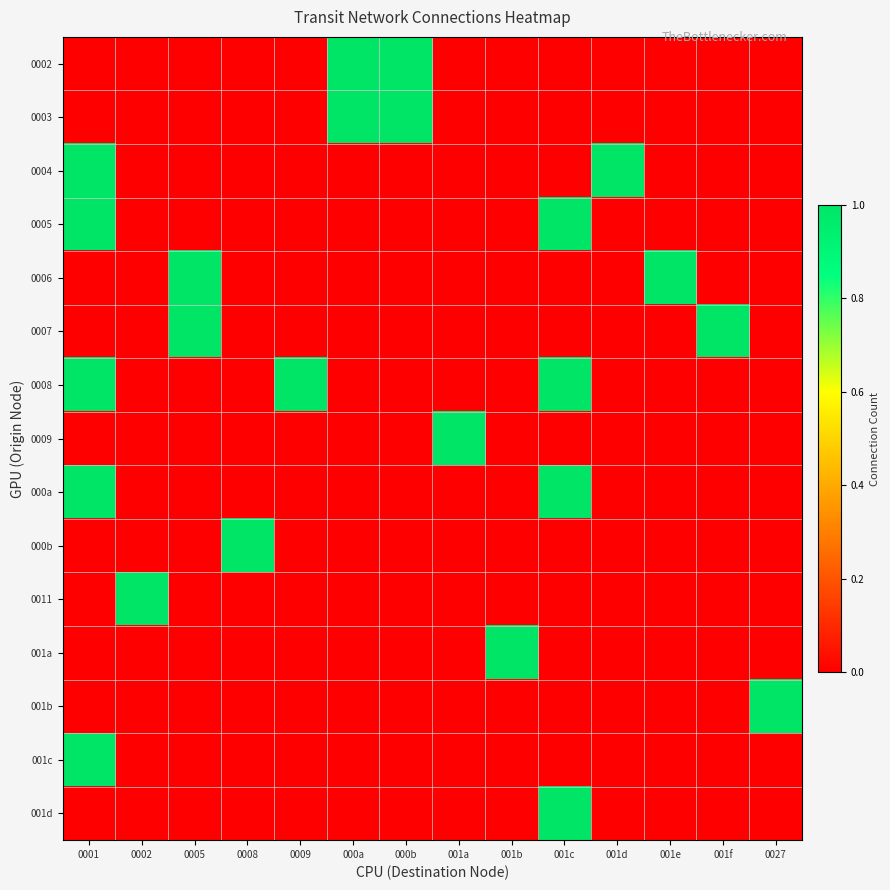

Rank the series by their maximum value, from lowest to highest.

0002, 0003, 0004, 0005, 0006, 0007, 0008, 0009, 000a, 000b, 0011, 001a, 001b, 001c, 001d